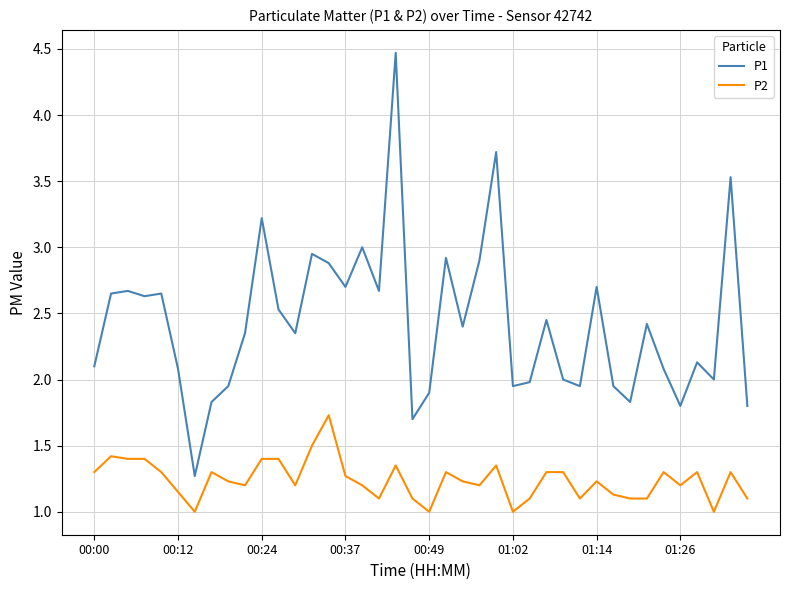

Which series has the largest range (max minus min)?

P1